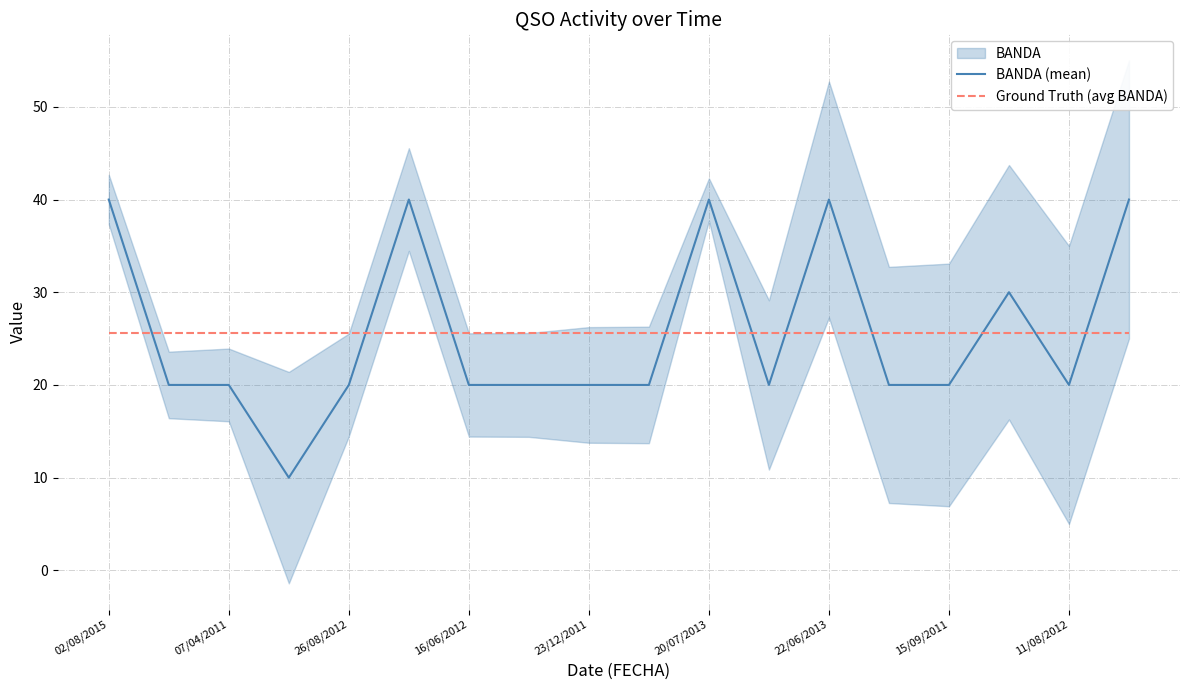

True or false: BANDA (mean) and Ground Truth (avg BANDA) cross at least once.

True